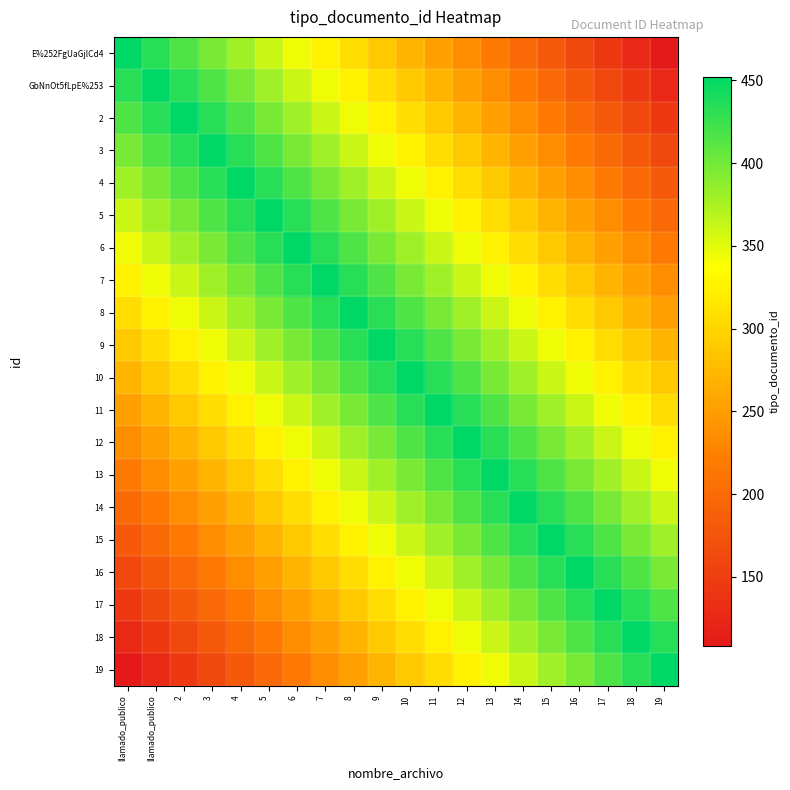

Reading right to left, list all the values displayed in this chart.

E%252FgUaGjlCd4: 19=108.5	18=126.6	17=144.6	16=162.7	15=180.8	14=198.9	13=217.0	12=235.0	11=253.1	10=271.2	9=289.3	8=307.4	7=325.4	6=343.5	5=361.6	4=379.7	3=397.8	2=415.8	llamado_publico=433.9	llamado_publico=452.0
GbNnOt5fLpE%253: 19=126.6	18=144.6	17=162.7	16=180.8	15=198.9	14=217.0	13=235.0	12=253.1	11=271.2	10=289.3	9=307.4	8=325.4	7=343.5	6=361.6	5=379.7	4=397.8	3=415.8	2=433.9	llamado_publico=452.0	llamado_publico=433.9
2: 19=144.6	18=162.7	17=180.8	16=198.9	15=217.0	14=235.0	13=253.1	12=271.2	11=289.3	10=307.4	9=325.4	8=343.5	7=361.6	6=379.7	5=397.8	4=415.8	3=433.9	2=452.0	llamado_publico=433.9	llamado_publico=415.8
3: 19=162.7	18=180.8	17=198.9	16=217.0	15=235.0	14=253.1	13=271.2	12=289.3	11=307.4	10=325.4	9=343.5	8=361.6	7=379.7	6=397.8	5=415.8	4=433.9	3=452.0	2=433.9	llamado_publico=415.8	llamado_publico=397.8
4: 19=180.8	18=198.9	17=217.0	16=235.0	15=253.1	14=271.2	13=289.3	12=307.4	11=325.4	10=343.5	9=361.6	8=379.7	7=397.8	6=415.8	5=433.9	4=452.0	3=433.9	2=415.8	llamado_publico=397.8	llamado_publico=379.7
5: 19=198.9	18=217.0	17=235.0	16=253.1	15=271.2	14=289.3	13=307.4	12=325.4	11=343.5	10=361.6	9=379.7	8=397.8	7=415.8	6=433.9	5=452.0	4=433.9	3=415.8	2=397.8	llamado_publico=379.7	llamado_publico=361.6
6: 19=217.0	18=235.0	17=253.1	16=271.2	15=289.3	14=307.4	13=325.4	12=343.5	11=361.6	10=379.7	9=397.8	8=415.8	7=433.9	6=452.0	5=433.9	4=415.8	3=397.8	2=379.7	llamado_publico=361.6	llamado_publico=343.5
7: 19=235.0	18=253.1	17=271.2	16=289.3	15=307.4	14=325.4	13=343.5	12=361.6	11=379.7	10=397.8	9=415.8	8=433.9	7=452.0	6=433.9	5=415.8	4=397.8	3=379.7	2=361.6	llamado_publico=343.5	llamado_publico=325.4
8: 19=253.1	18=271.2	17=289.3	16=307.4	15=325.4	14=343.5	13=361.6	12=379.7	11=397.8	10=415.8	9=433.9	8=452.0	7=433.9	6=415.8	5=397.8	4=379.7	3=361.6	2=343.5	llamado_publico=325.4	llamado_publico=307.4
9: 19=271.2	18=289.3	17=307.4	16=325.4	15=343.5	14=361.6	13=379.7	12=397.8	11=415.8	10=433.9	9=452.0	8=433.9	7=415.8	6=397.8	5=379.7	4=361.6	3=343.5	2=325.4	llamado_publico=307.4	llamado_publico=289.3
10: 19=289.3	18=307.4	17=325.4	16=343.5	15=361.6	14=379.7	13=397.8	12=415.8	11=433.9	10=452.0	9=433.9	8=415.8	7=397.8	6=379.7	5=361.6	4=343.5	3=325.4	2=307.4	llamado_publico=289.3	llamado_publico=271.2
11: 19=307.4	18=325.4	17=343.5	16=361.6	15=379.7	14=397.8	13=415.8	12=433.9	11=452.0	10=433.9	9=415.8	8=397.8	7=379.7	6=361.6	5=343.5	4=325.4	3=307.4	2=289.3	llamado_publico=271.2	llamado_publico=253.1
12: 19=325.4	18=343.5	17=361.6	16=379.7	15=397.8	14=415.8	13=433.9	12=452.0	11=433.9	10=415.8	9=397.8	8=379.7	7=361.6	6=343.5	5=325.4	4=307.4	3=289.3	2=271.2	llamado_publico=253.1	llamado_publico=235.0
13: 19=343.5	18=361.6	17=379.7	16=397.8	15=415.8	14=433.9	13=452.0	12=433.9	11=415.8	10=397.8	9=379.7	8=361.6	7=343.5	6=325.4	5=307.4	4=289.3	3=271.2	2=253.1	llamado_publico=235.0	llamado_publico=217.0
14: 19=361.6	18=379.7	17=397.8	16=415.8	15=433.9	14=452.0	13=433.9	12=415.8	11=397.8	10=379.7	9=361.6	8=343.5	7=325.4	6=307.4	5=289.3	4=271.2	3=253.1	2=235.0	llamado_publico=217.0	llamado_publico=198.9
15: 19=379.7	18=397.8	17=415.8	16=433.9	15=452.0	14=433.9	13=415.8	12=397.8	11=379.7	10=361.6	9=343.5	8=325.4	7=307.4	6=289.3	5=271.2	4=253.1	3=235.0	2=217.0	llamado_publico=198.9	llamado_publico=180.8
16: 19=397.8	18=415.8	17=433.9	16=452.0	15=433.9	14=415.8	13=397.8	12=379.7	11=361.6	10=343.5	9=325.4	8=307.4	7=289.3	6=271.2	5=253.1	4=235.0	3=217.0	2=198.9	llamado_publico=180.8	llamado_publico=162.7
17: 19=415.8	18=433.9	17=452.0	16=433.9	15=415.8	14=397.8	13=379.7	12=361.6	11=343.5	10=325.4	9=307.4	8=289.3	7=271.2	6=253.1	5=235.0	4=217.0	3=198.9	2=180.8	llamado_publico=162.7	llamado_publico=144.6
18: 19=433.9	18=452.0	17=433.9	16=415.8	15=397.8	14=379.7	13=361.6	12=343.5	11=325.4	10=307.4	9=289.3	8=271.2	7=253.1	6=235.0	5=217.0	4=198.9	3=180.8	2=162.7	llamado_publico=144.6	llamado_publico=126.6
19: 19=452.0	18=433.9	17=415.8	16=397.8	15=379.7	14=361.6	13=343.5	12=325.4	11=307.4	10=289.3	9=271.2	8=253.1	7=235.0	6=217.0	5=198.9	4=180.8	3=162.7	2=144.6	llamado_publico=126.6	llamado_publico=108.5